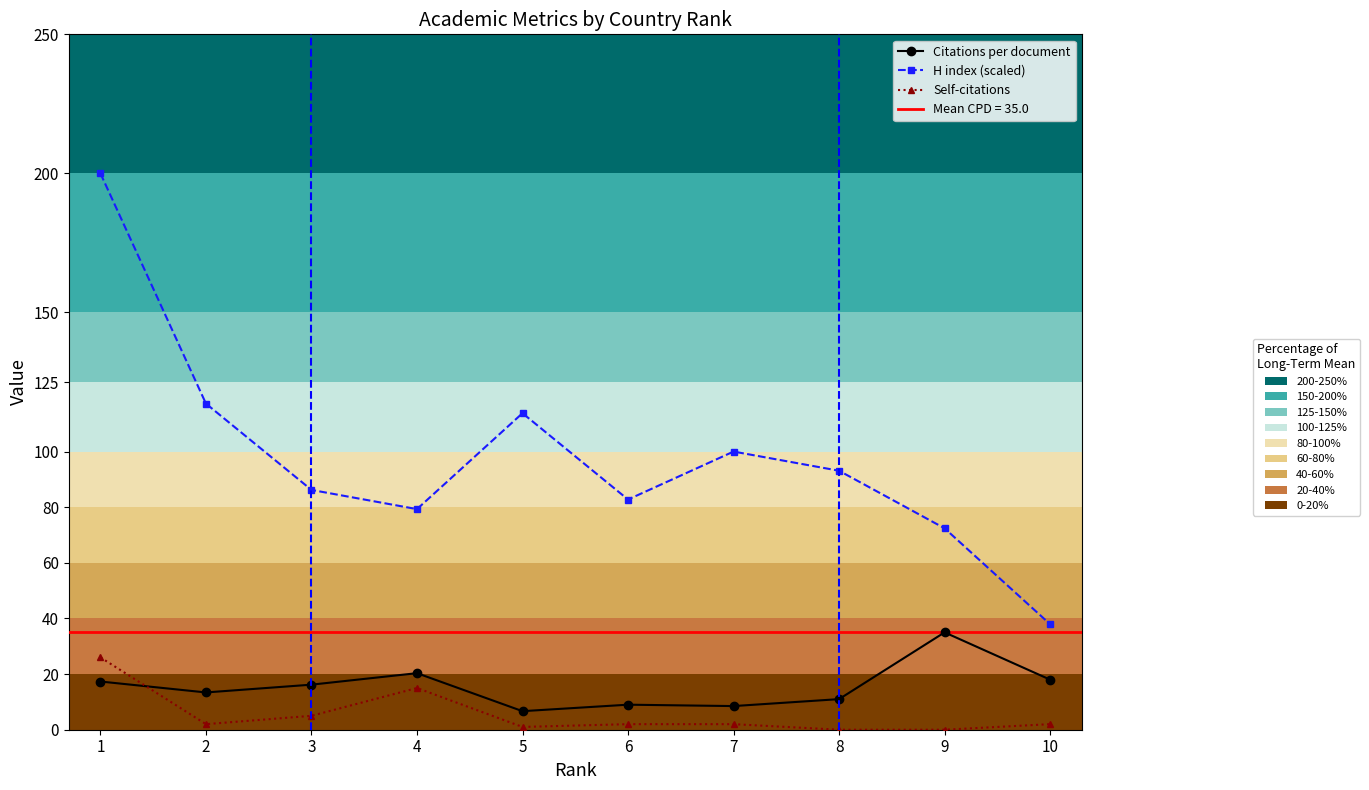

True or false: Self-citations and H index (scaled) intersect in this chart.

False